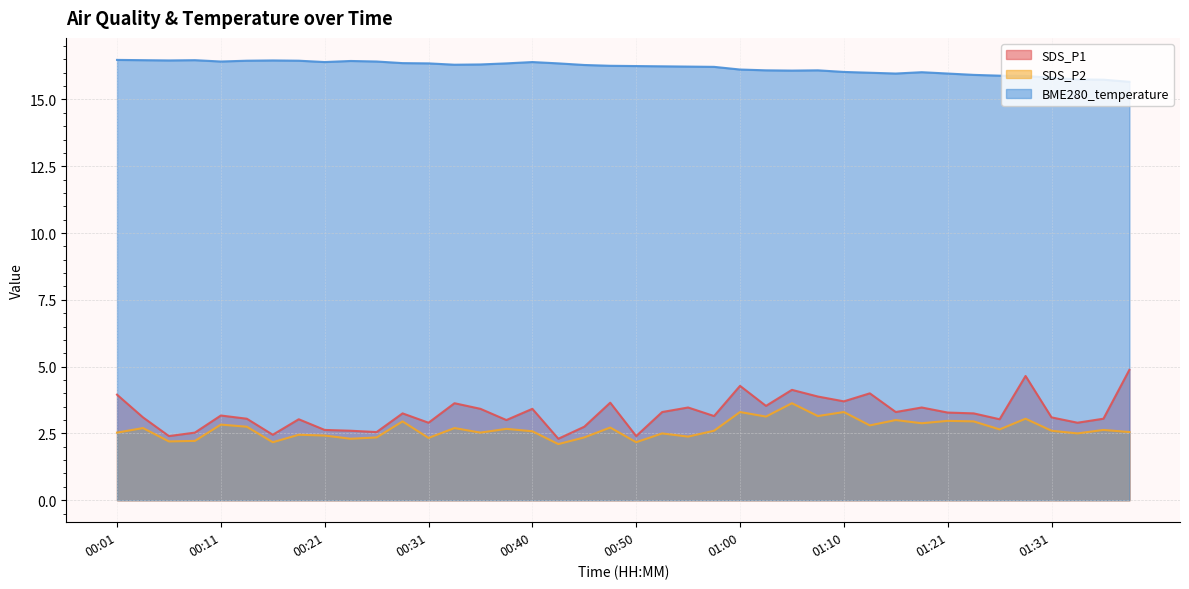

Is the value of SDS_P2 at 01:00 greater than the value of BME280_temperature at 00:11?

No